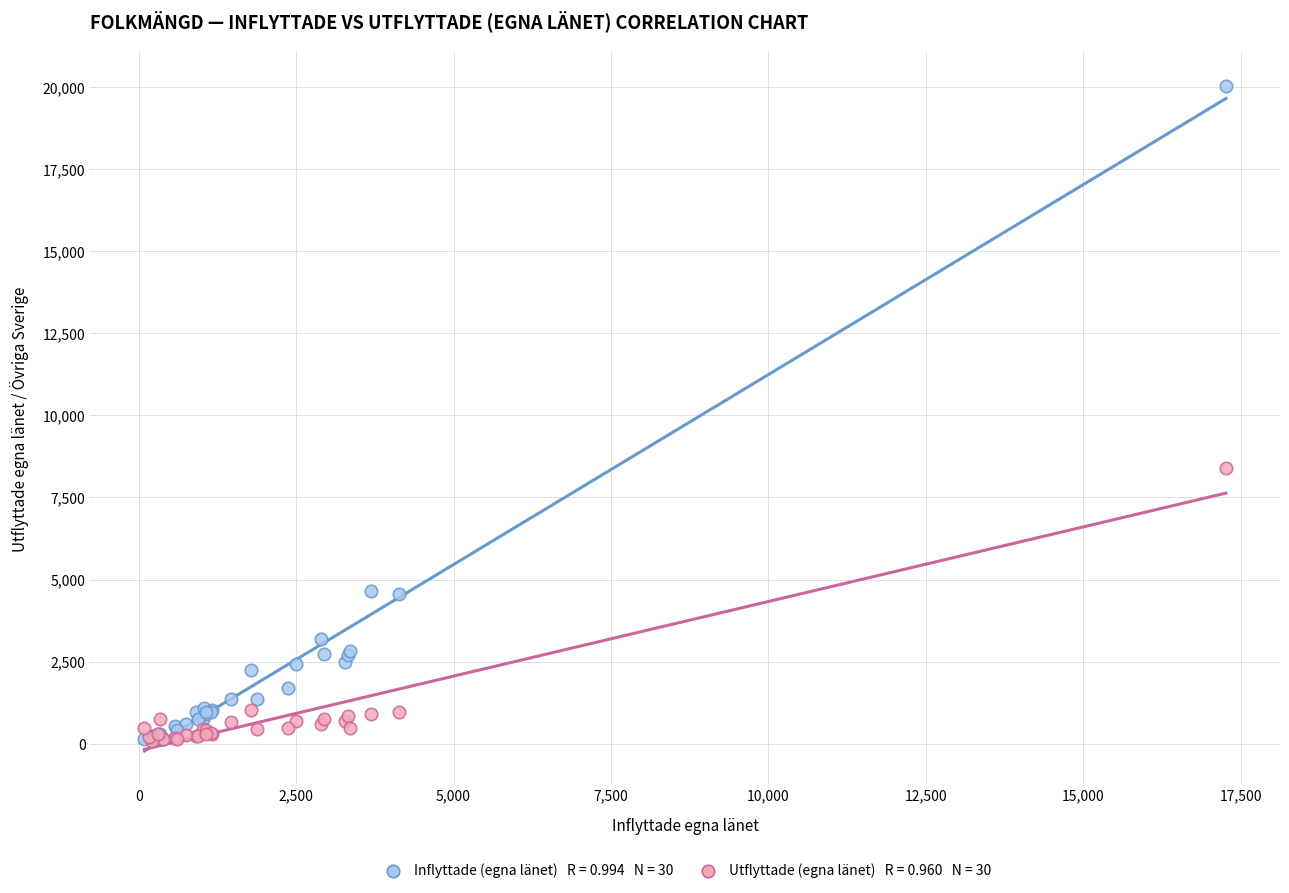

Across all series, what Y value is closest to 10062?

8385